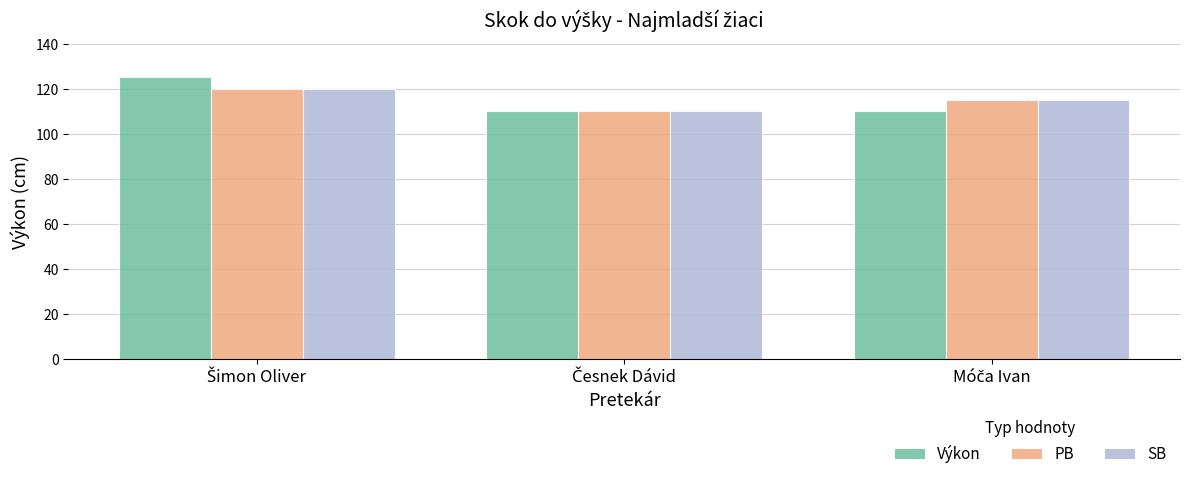

Reading left to right, what are all the values shown in this chart?

Výkon: 125	110	110
PB: 120	110	115
SB: 120	110	115